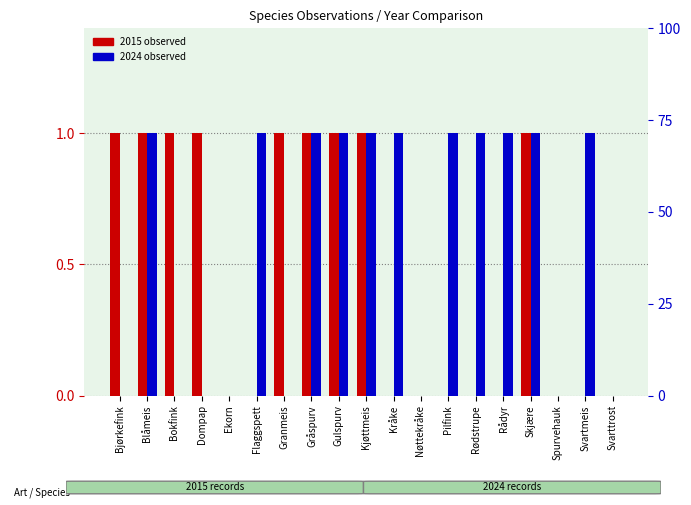

What is the sum of all 2015 values?

9